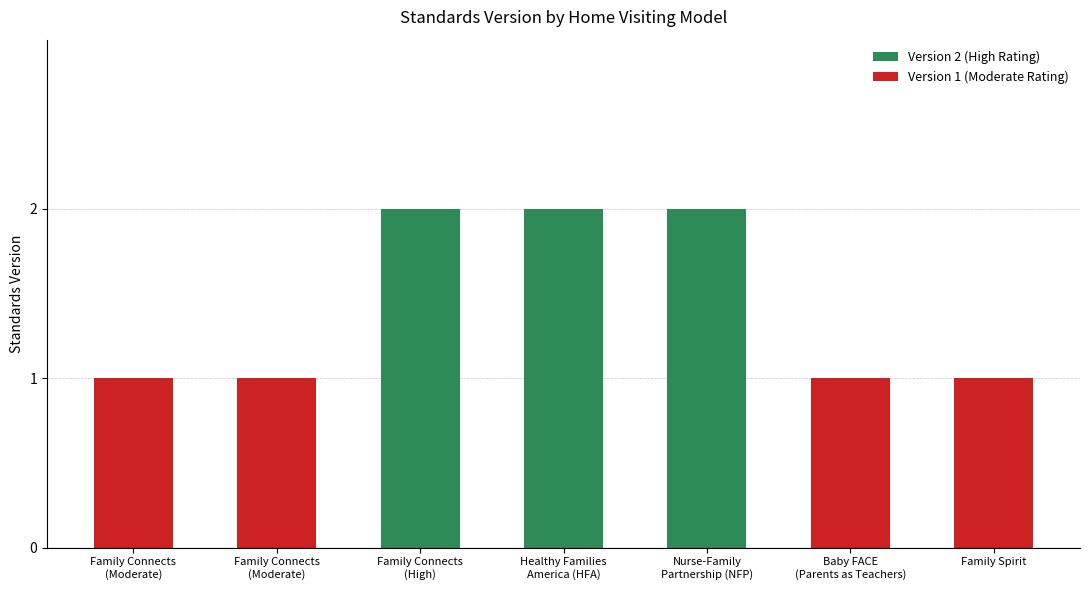

List the labels in order of value, largest first.

Family Connects
(High), Healthy Families
America (HFA), Nurse-Family
Partnership (NFP), Family Connects
(Moderate), Family Connects
(Moderate), Baby FACE
(Parents as Teachers), Family Spirit